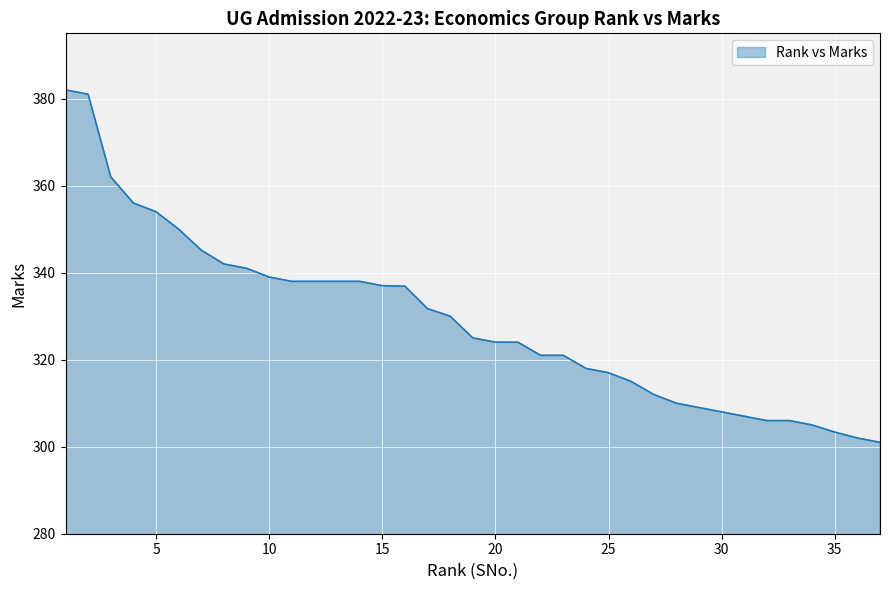

What is the smallest value displayed?

301.0